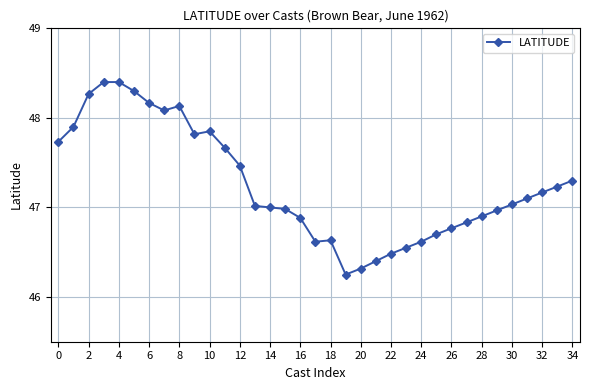

What is the value of the 9th point from the left?

48.1